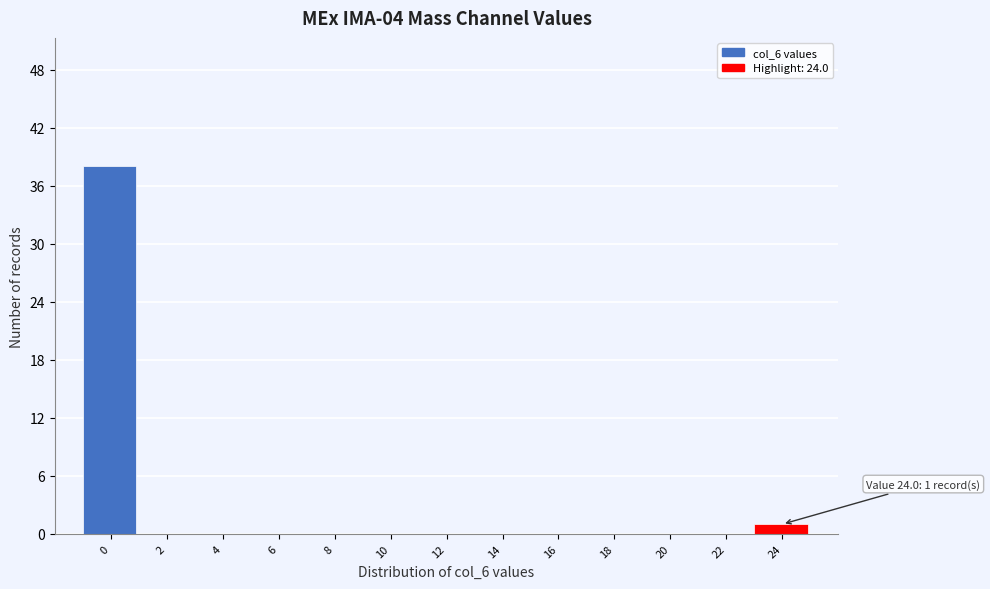

Reading right to left, what are all the values shown in this chart?

24=1	22=0	20=0	18=0	16=0	14=0	12=0	10=0	8=0	6=0	4=0	2=0	0=38